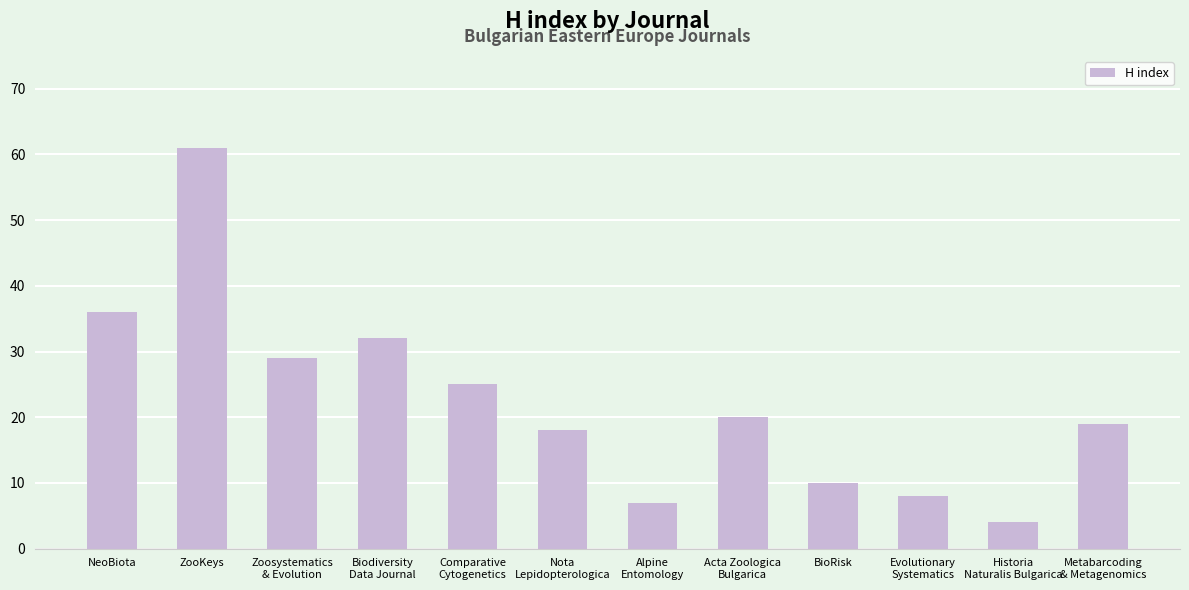

What value does the data have at NeoBiota?

36